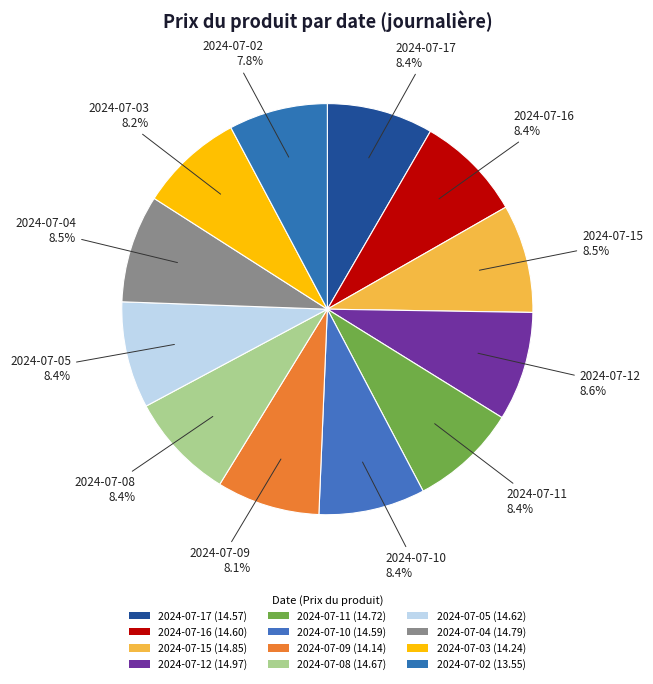

How many segments does this pie chart have?

12